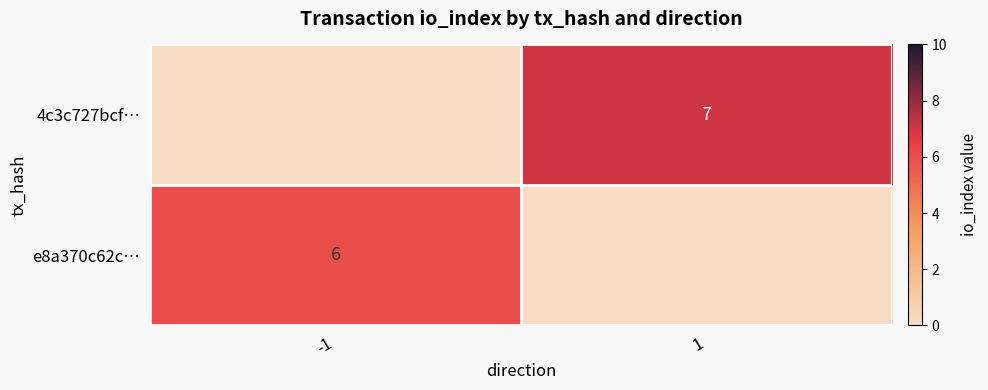

The 4c3c727bcf… series shows 11 at 1. True or false?

False